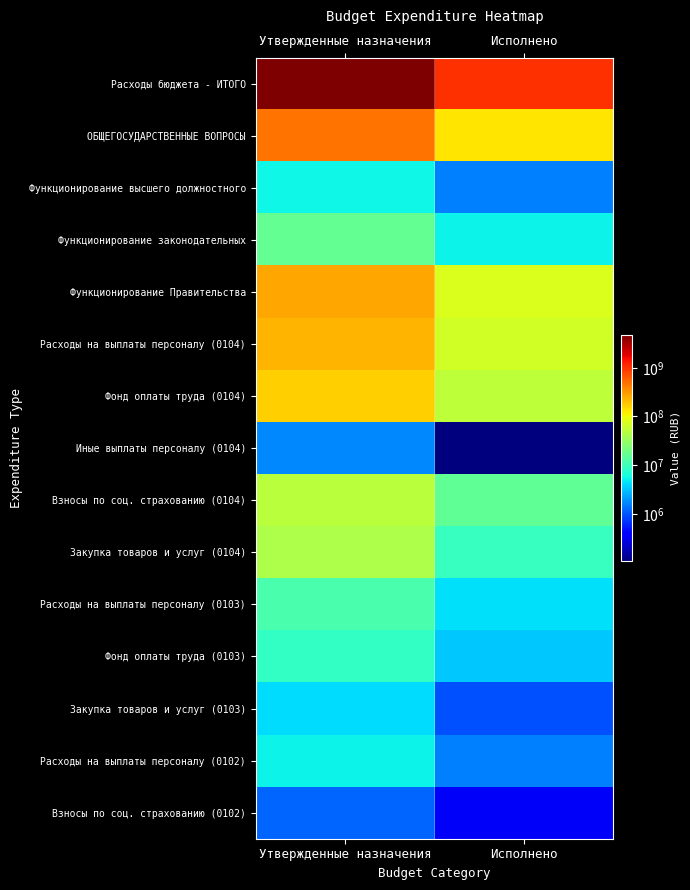

List the series in order of their peak value, lowest first.

Взносы по соц. страхованию (0102), Иные выплаты персоналу (0104), Закупка товаров и услуг (0103), Расходы на выплаты персоналу (0102), Функционирование высшего должностного, Фонд оплаты труда (0103), Расходы на выплаты персоналу (0103), Функционирование законодательных, Закупка товаров и услуг (0104), Взносы по соц. страхованию (0104), Фонд оплаты труда (0104), Расходы на выплаты персоналу (0104), Функционирование Правительства, ОБЩЕГОСУДАРСТВЕННЫЕ ВОПРОСЫ, Расходы бюджета - ИТОГО